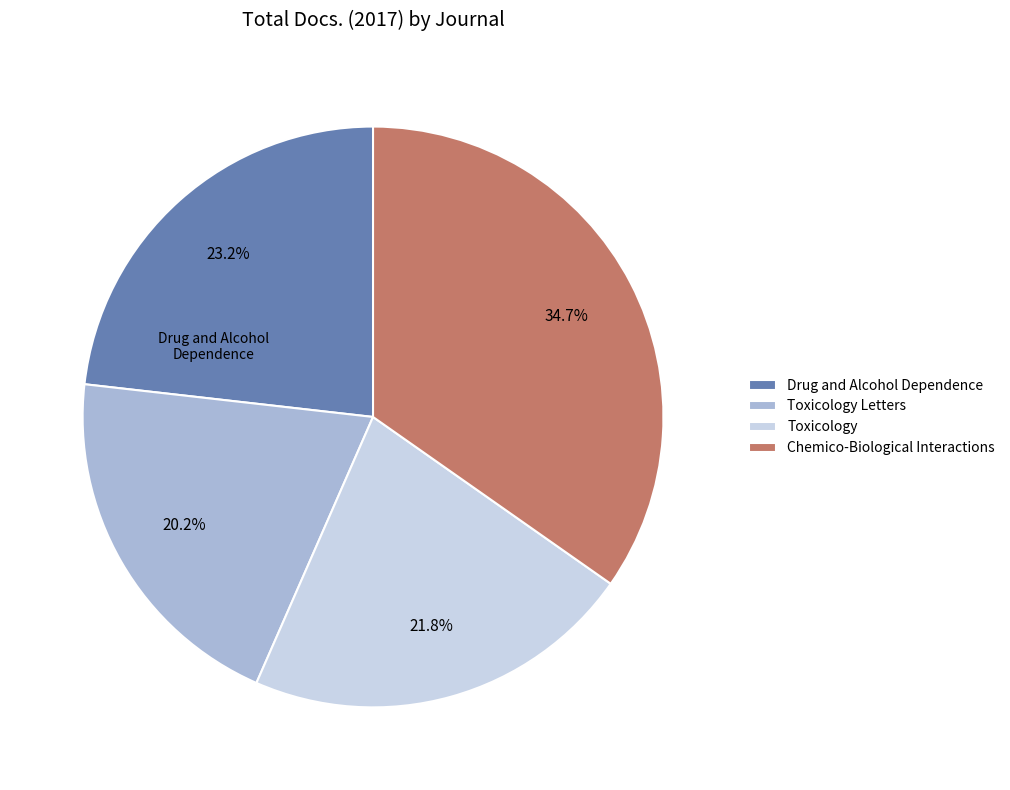

Do Drug and Alcohol Dependence and Chemico-Biological Interactions together represent more than half of the pie?

Yes